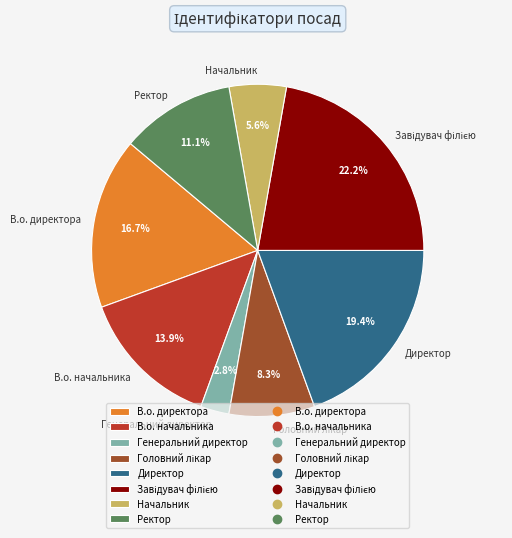

What portion of the pie excludes В.о. начальника?

86.1%